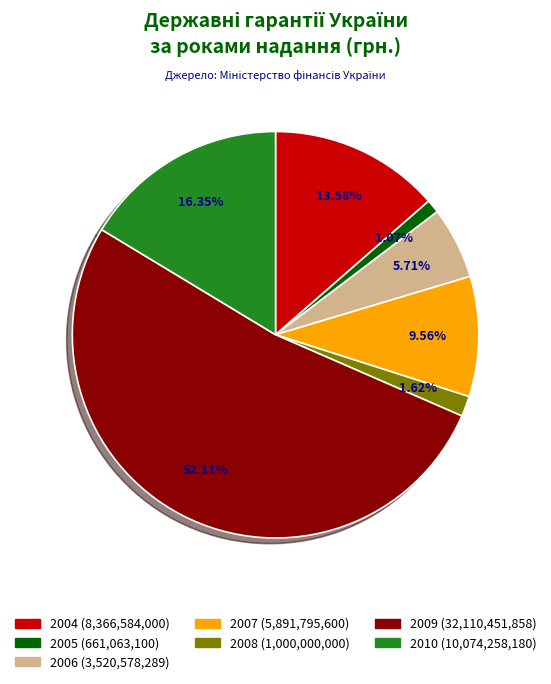

Which category has the biggest portion of the pie?

2009